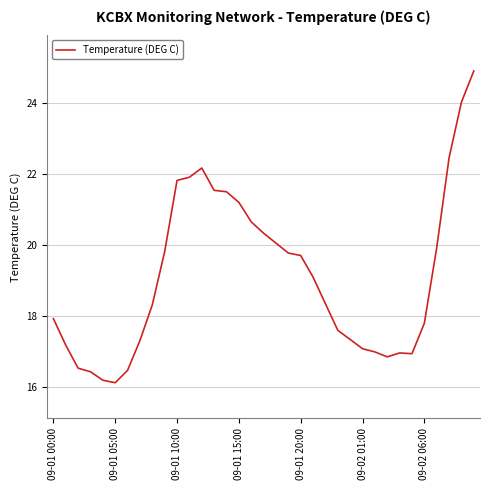

What is the minimum value shown in the chart?

16.1